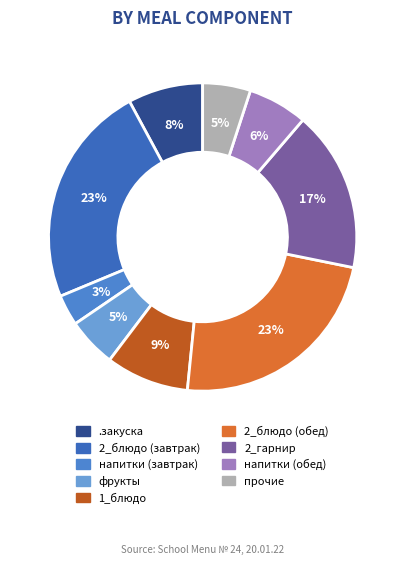

Is it true that 2_блюдо (завтрак) is 36% of the pie?

False